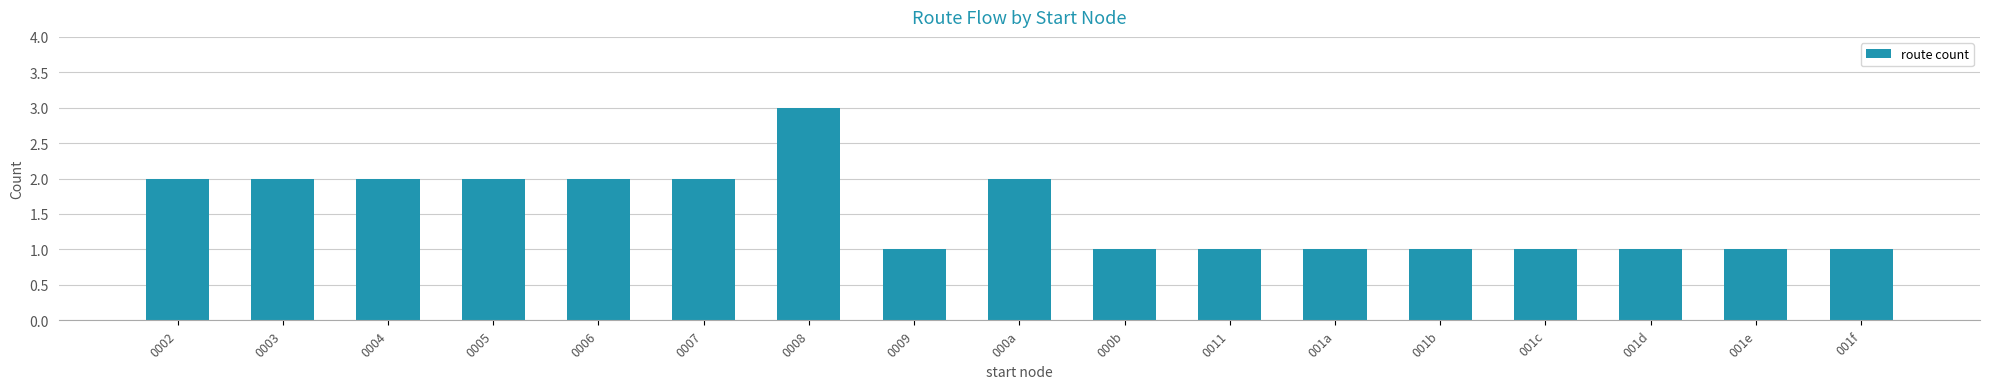

Which label corresponds to the largest value in the chart?

0008